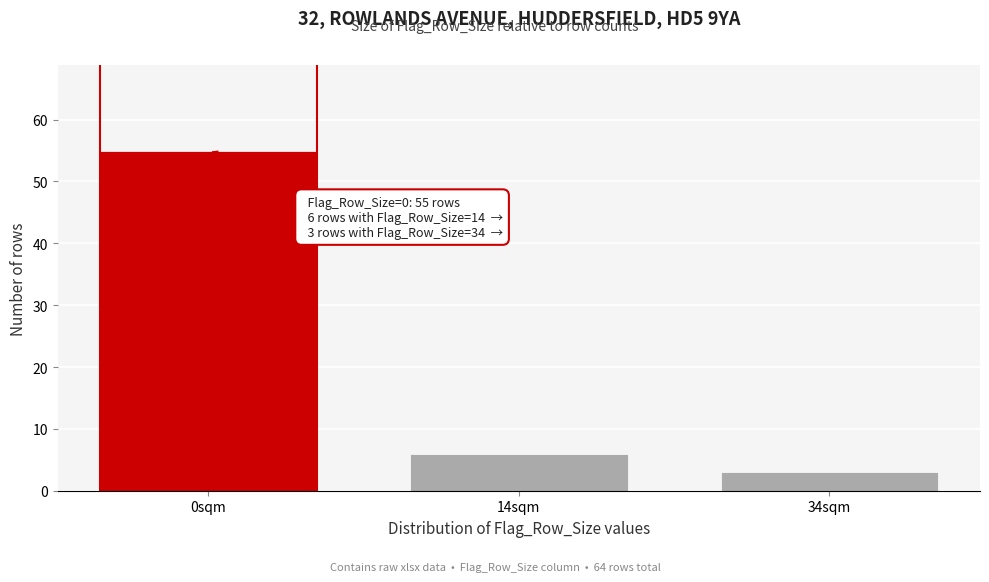

Reading left to right, transcribe all the data shown in this chart.

0sqm=55	14sqm=6	34sqm=3